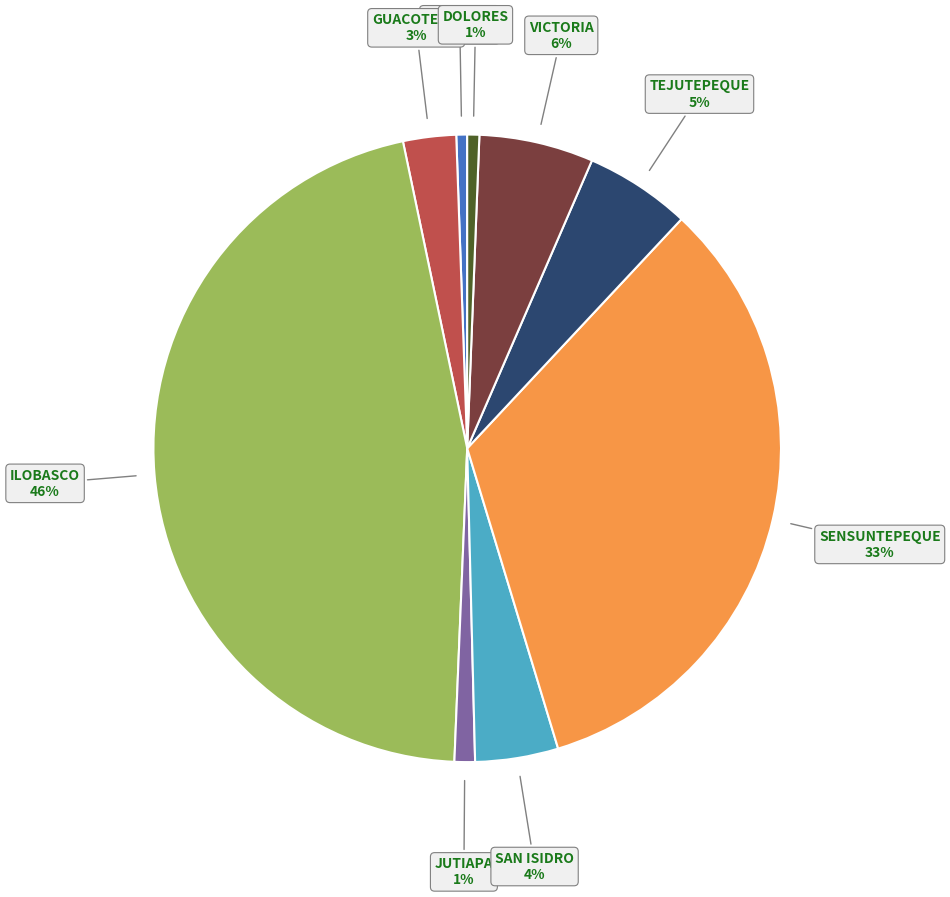

Is there a majority slice in this chart?

No